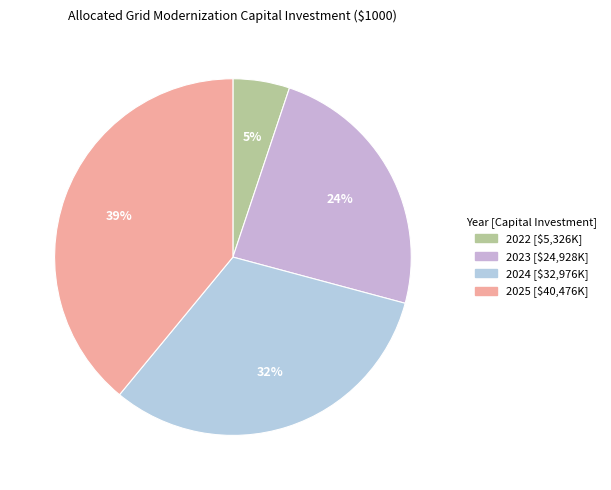

Which category has the biggest portion of the pie?

2025